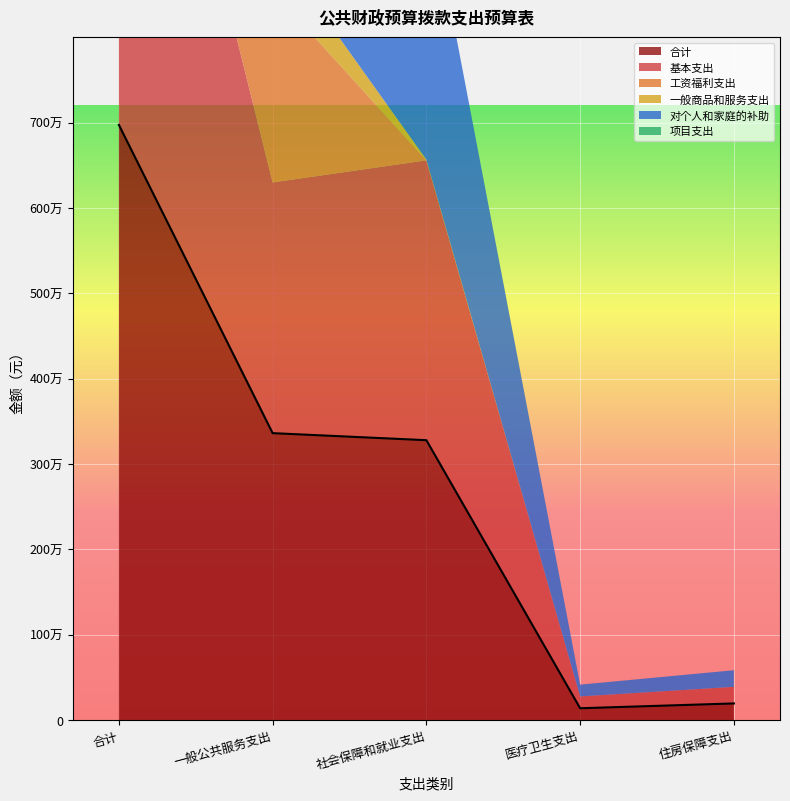

What position from the right is 医疗卫生支出?

2